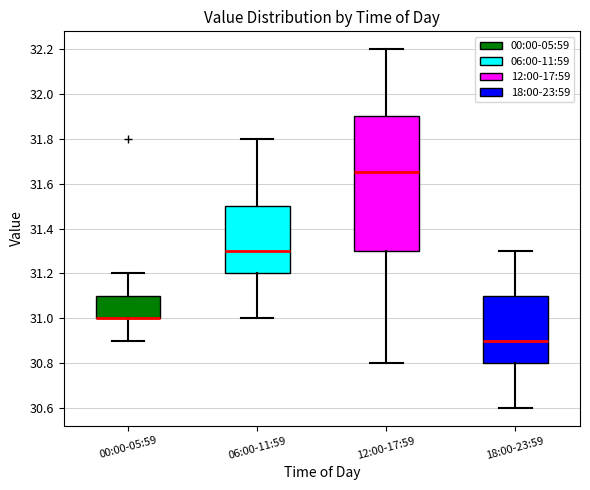

Comparing the boxes themselves (not the whiskers), which one is the tallest?

12:00-17:59